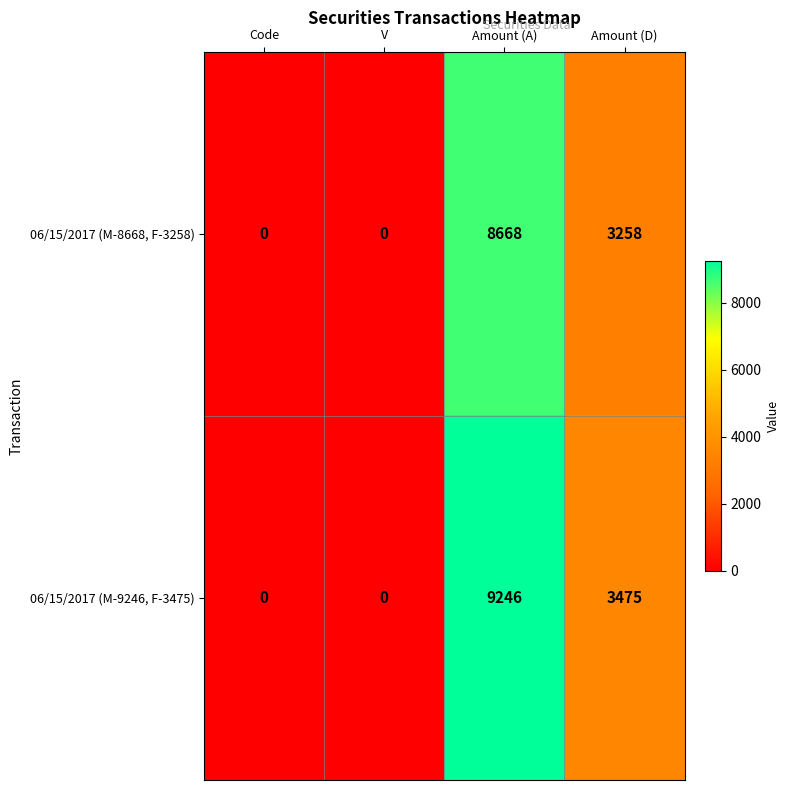

Is it true that 06/15/2017 (M-8668, F-3258) equals 0 at Code?

True